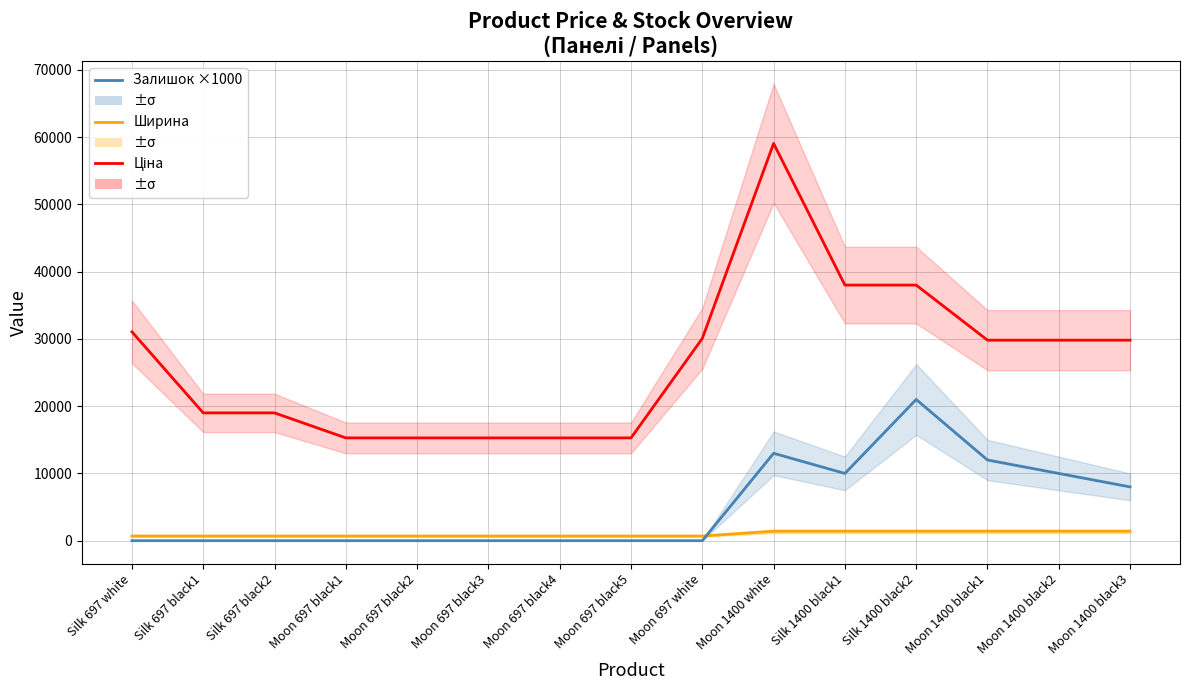

At which category does Залишок ×1000 (Stock) reach its first local peak?

Moon 1400 white